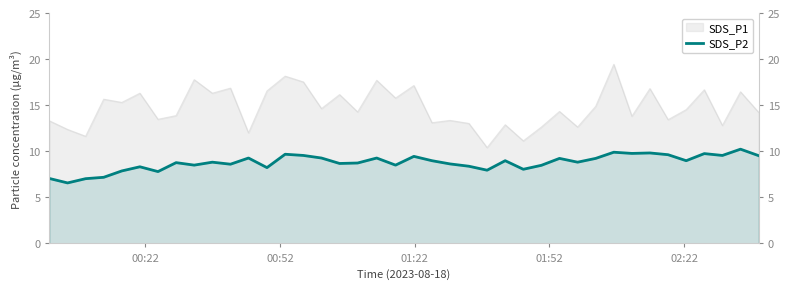

Does the chart display data point markers on the line(s)?

No